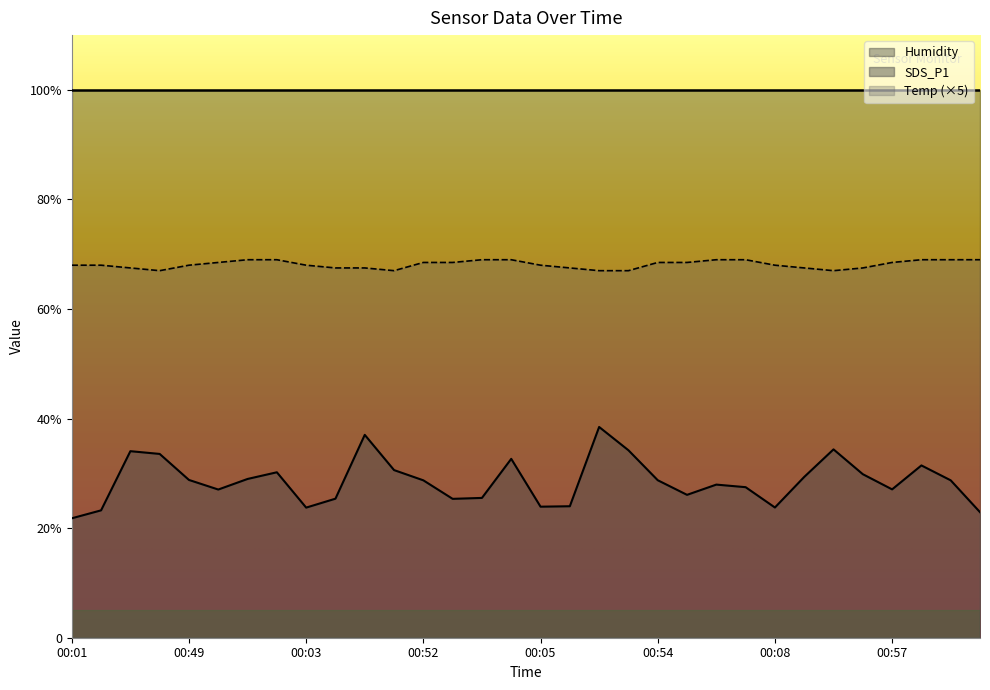

What is the minimum value shown in the chart?

21.8